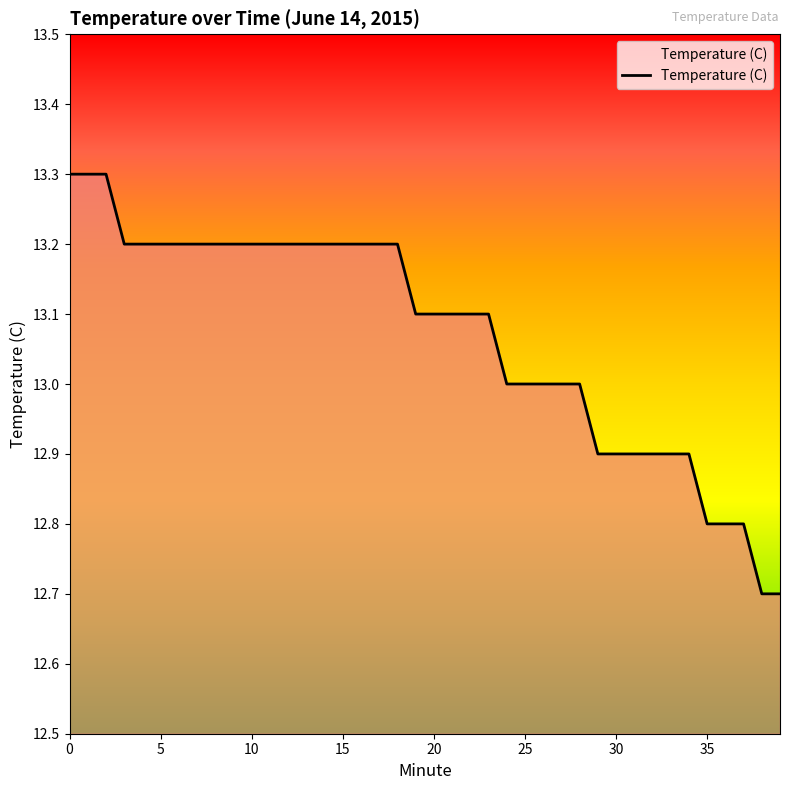

What is the maximum value shown in the chart?

13.3